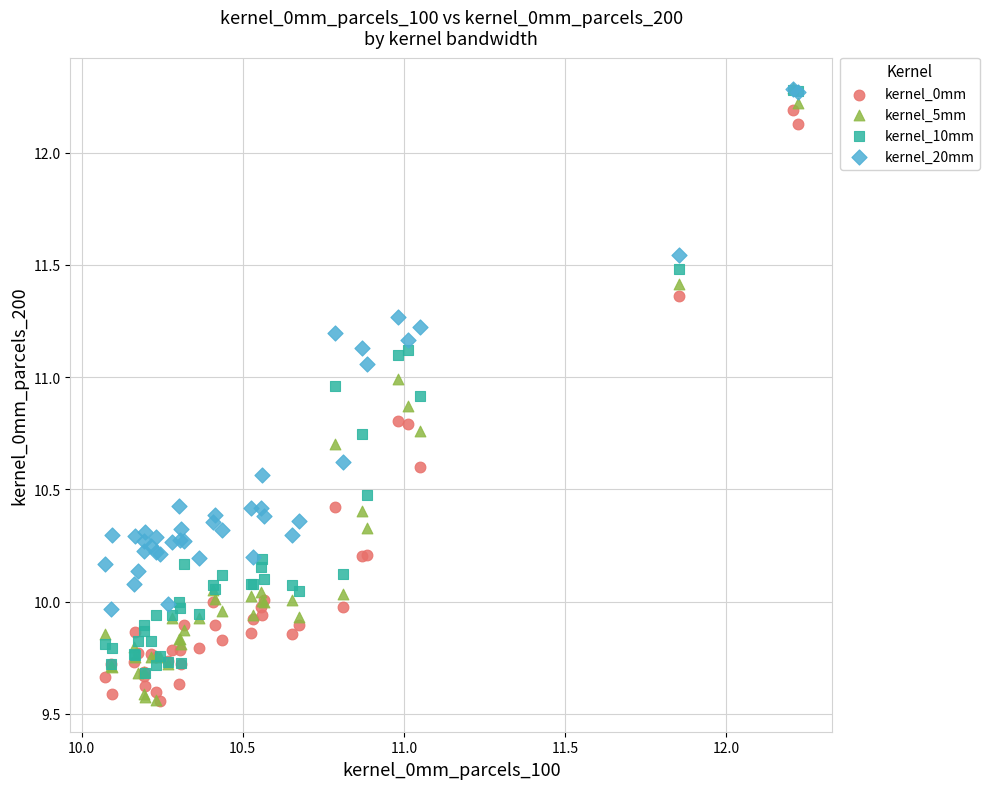

Which series has the widest spread of Y values?

kernel_5mm